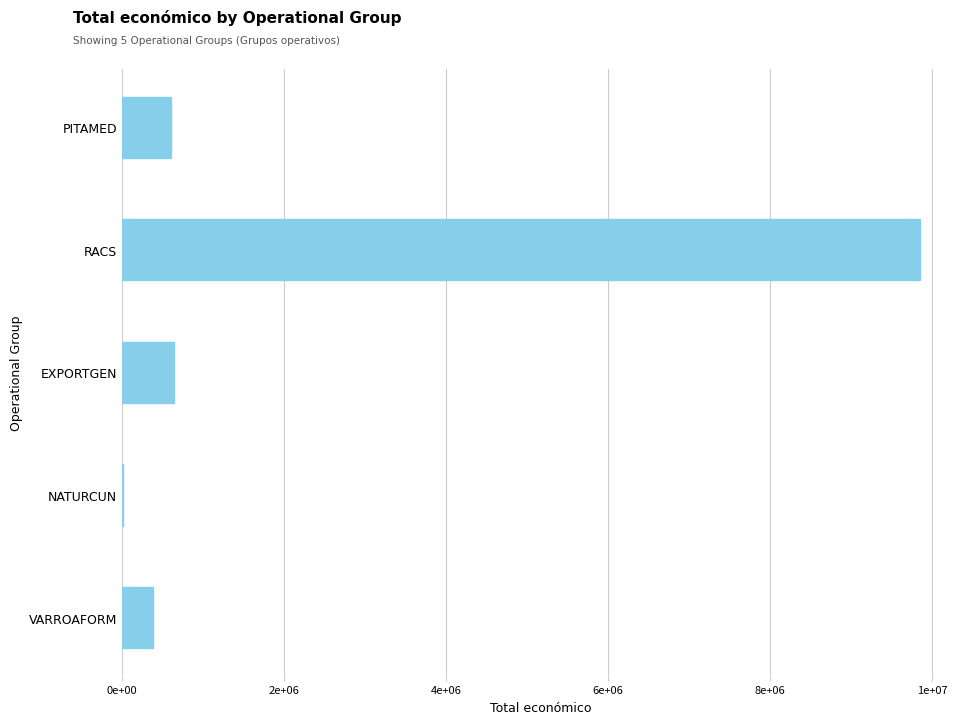

Which category has the highest value across all series?

RACS